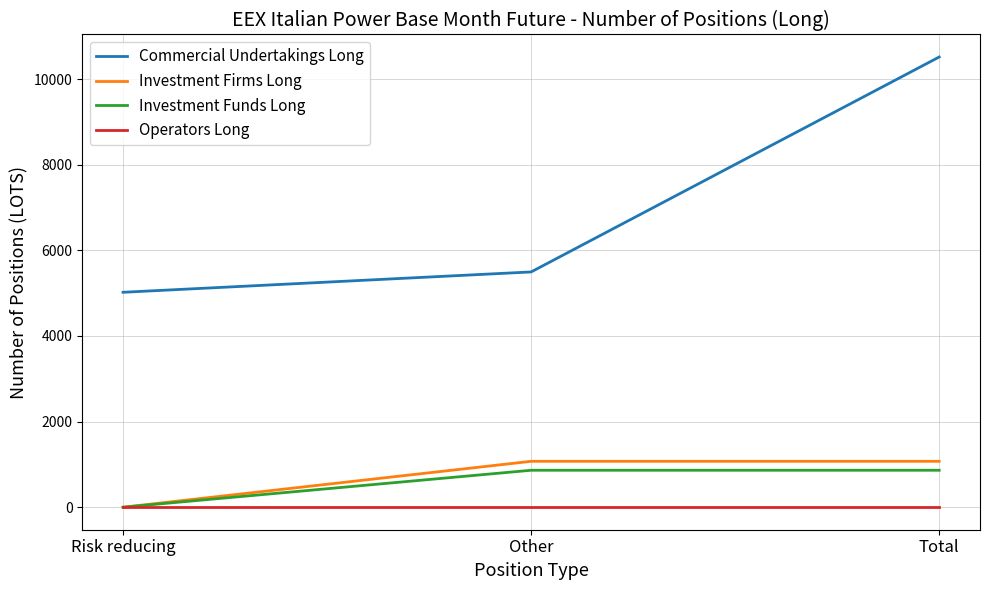

What is the greatest value displayed?

10515